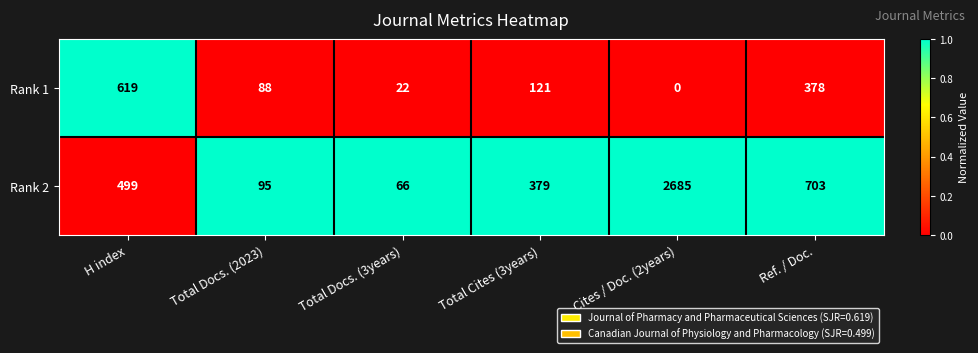

Reading left to right, what are all the values shown in this chart?

Rank 1: 619	88	22	121	0	378
Rank 2: 499	95	66	379	2685	703